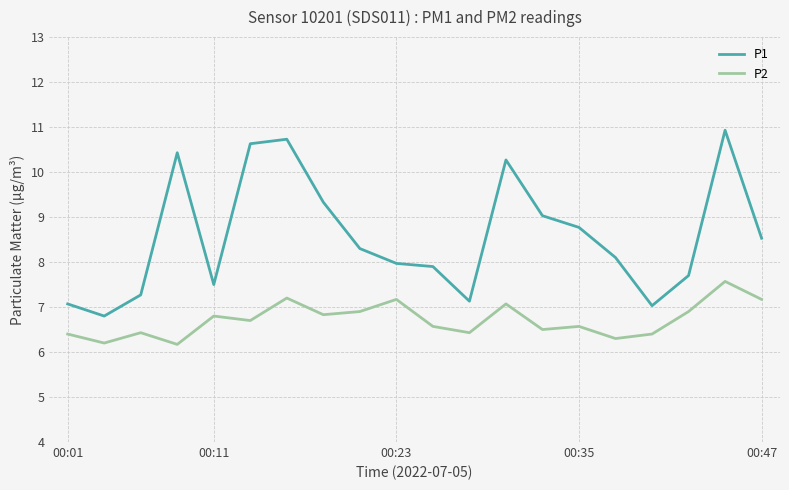

Which series has the largest range (max minus min)?

P1